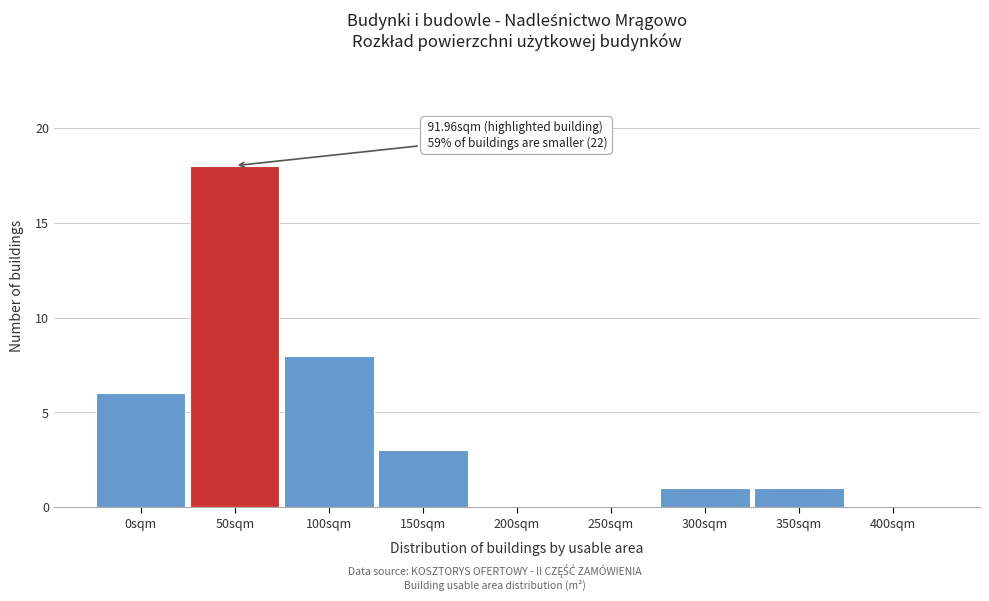

Reading left to right, list all the values displayed in this chart.

0sqm=6	50sqm=18	100sqm=8	150sqm=3	200sqm=0	250sqm=0	300sqm=1	350sqm=1	400sqm=0